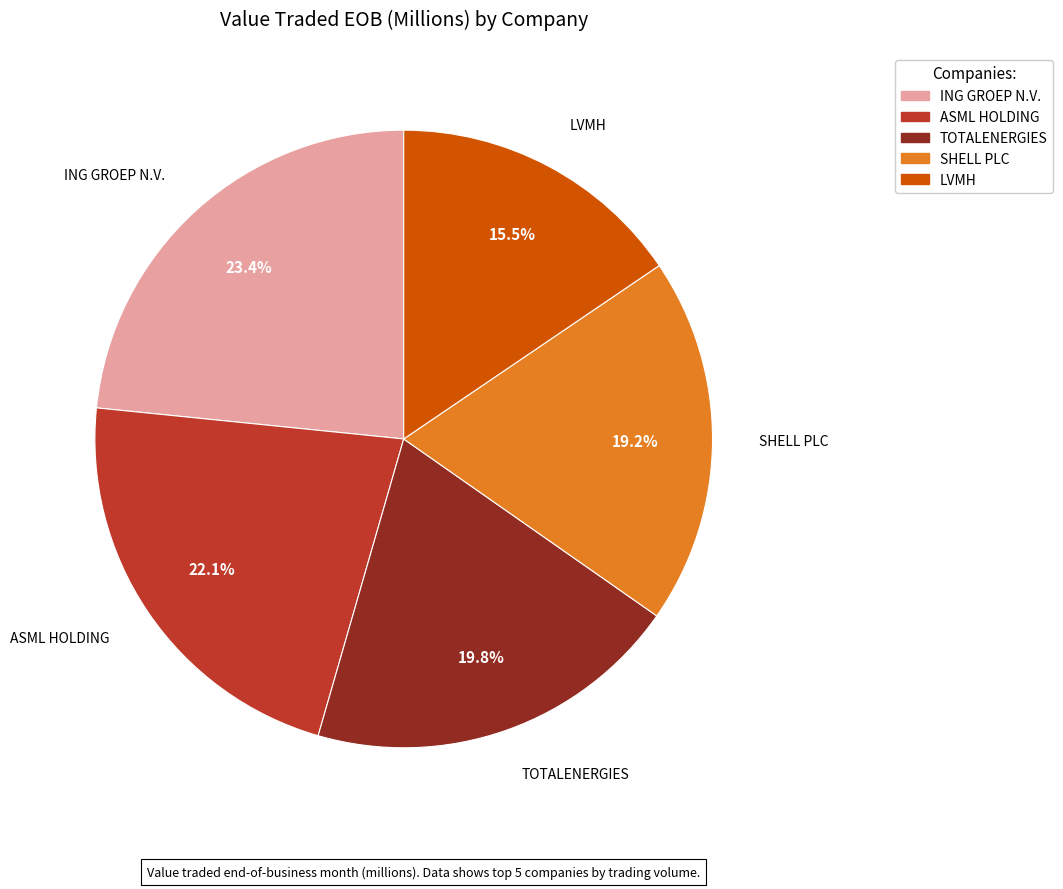

Which category has the smallest portion of the pie?

LVMH